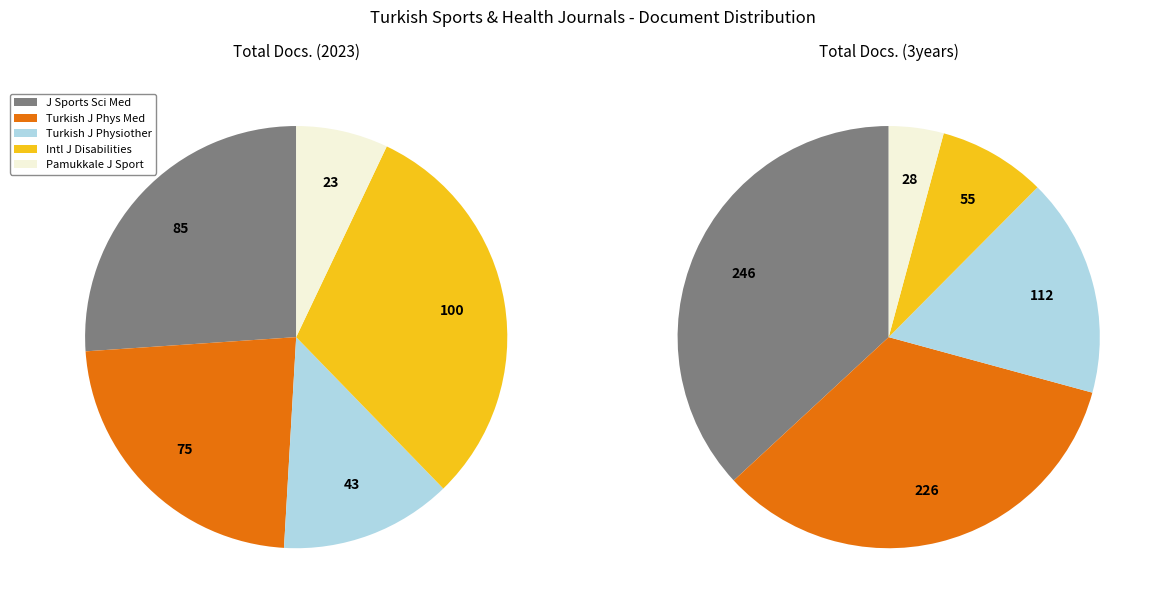

Do Turkish Journal of Physical Medicine and Turkish Journal of Physiotherapy and Rehabilitation together represent more than half of the pie?

No